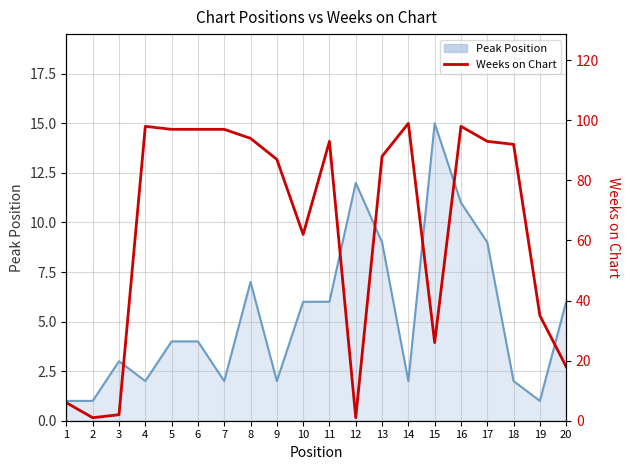

Which label corresponds to the smallest value in the chart?

1